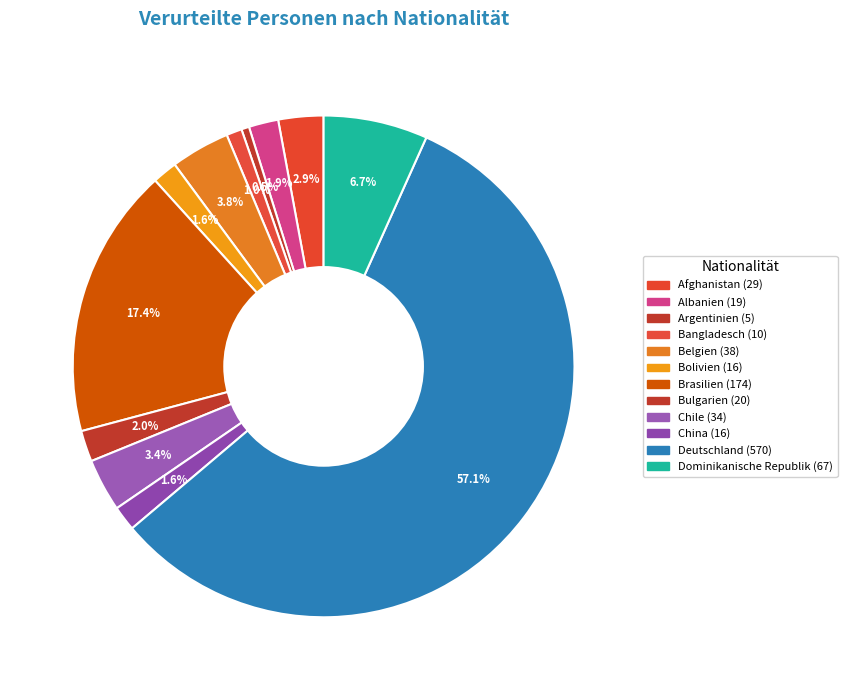

Approximately how many times larger is the value at Albanien compared to Bangladesch?

1.9